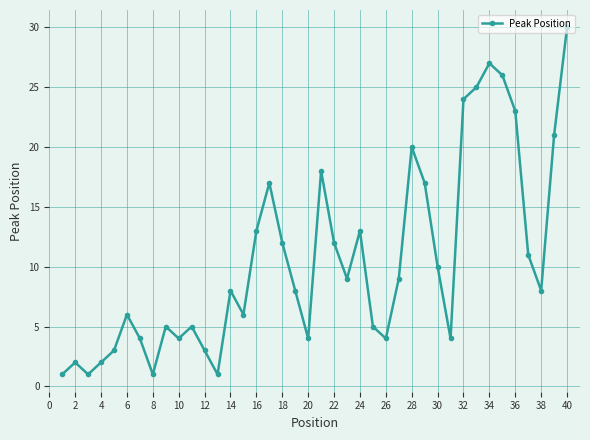

What is the difference between the maximum and minimum values?

29